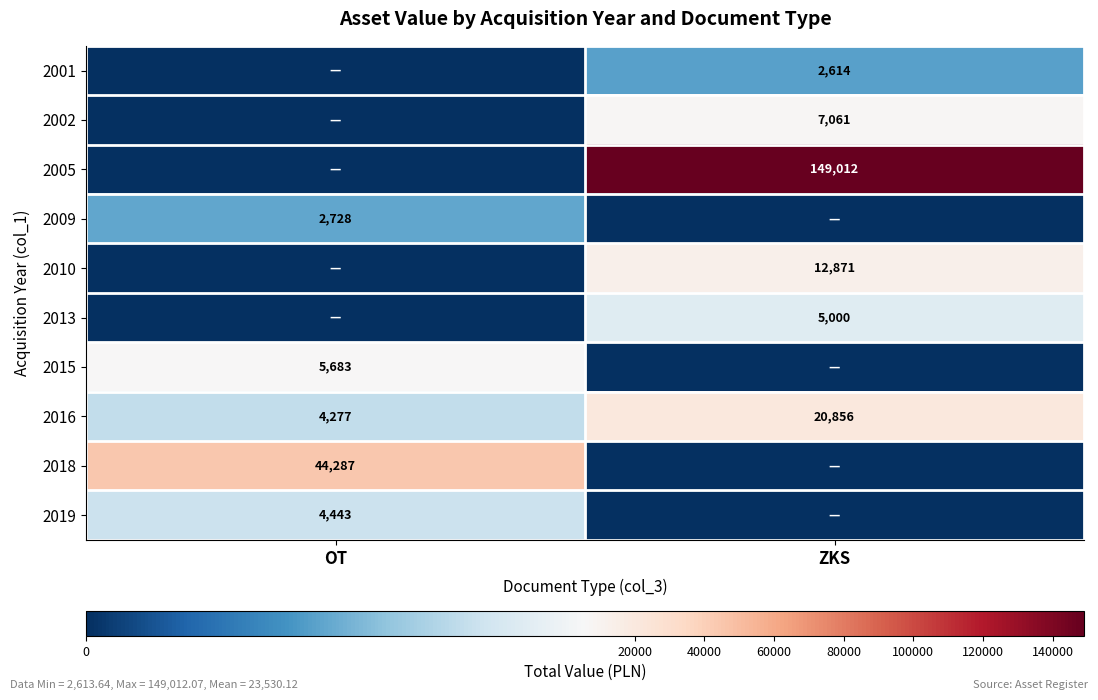

What is the sum of the 2016 values at ZKS and OT?

25133